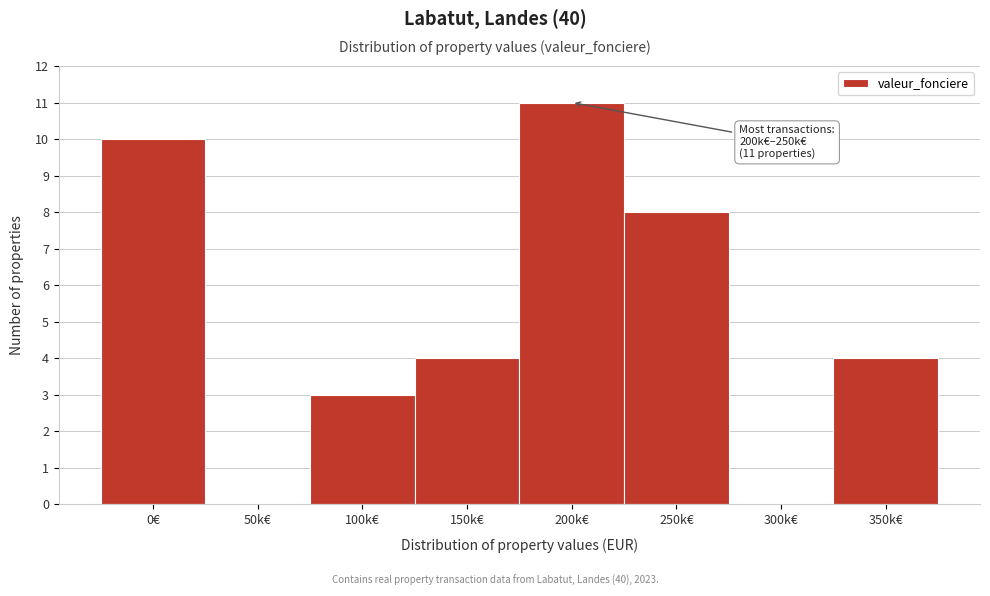

Reading left to right, what are all the values shown in this chart?

0€=10	50k€=0	100k€=3	150k€=4	200k€=11	250k€=8	300k€=0	350k€=4